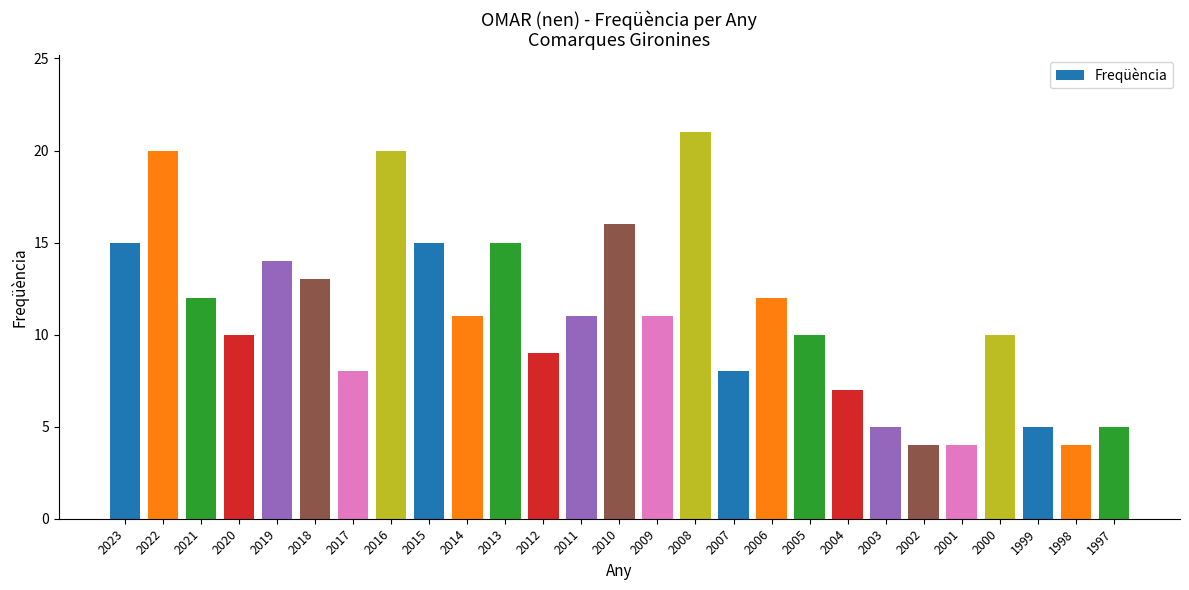

What is the greatest value displayed?

21